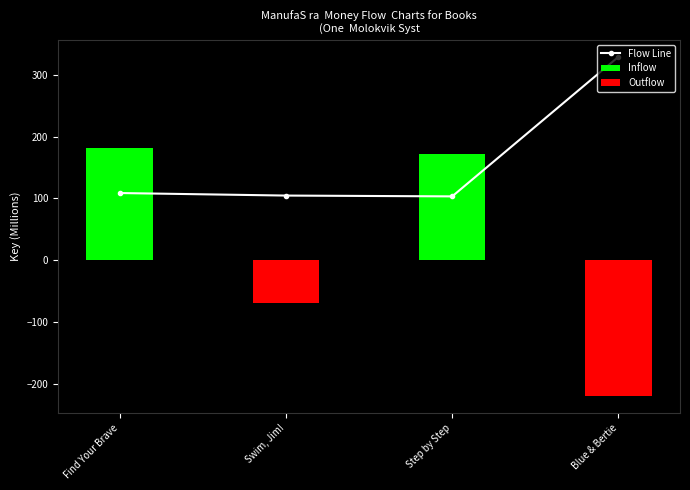

How many distinct data groups are displayed?

3